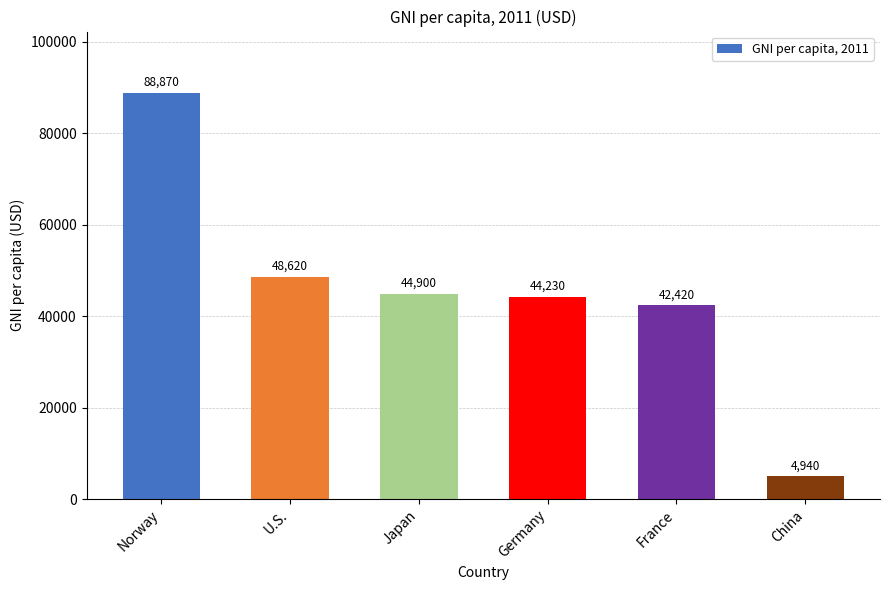

What is the value of the 3rd bar from the left?

44900